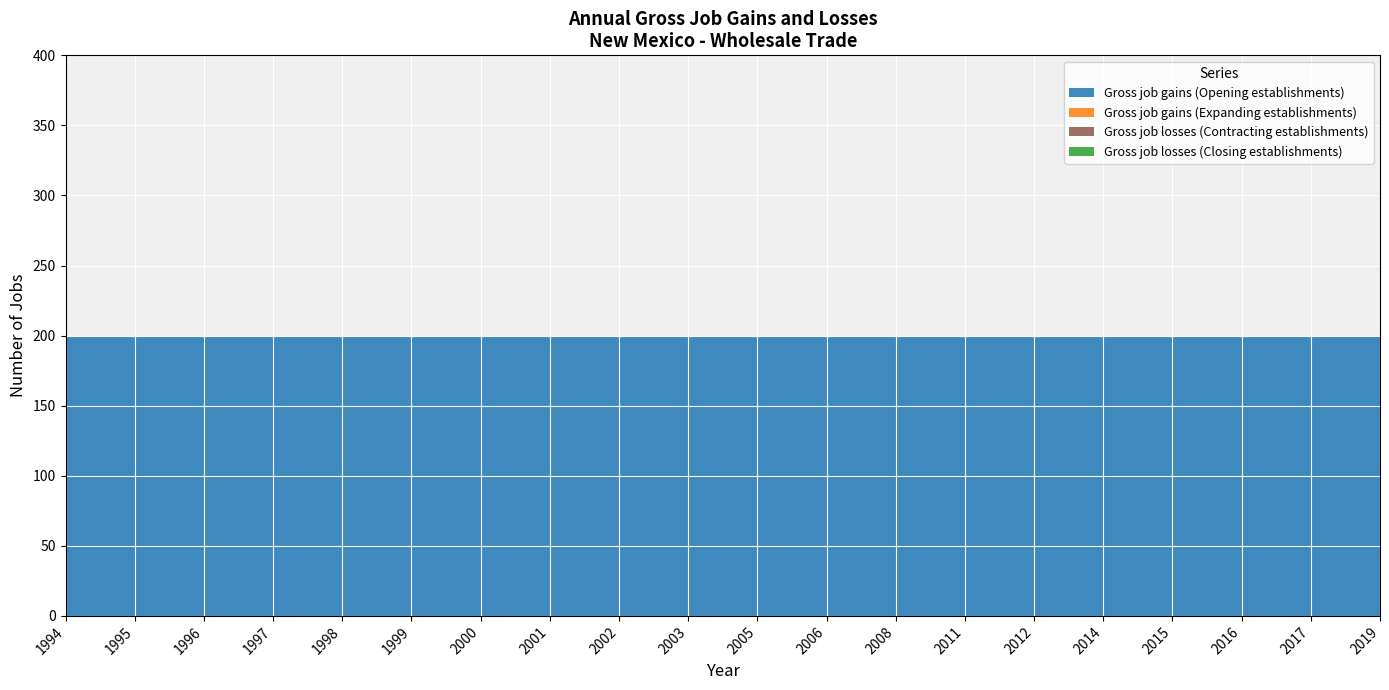

Reading left to right, extract all data points from this chart.

Gross job gains (Opening establishments): 1994=200	1995=200	1996=200	1997=200	1998=200	1999=200	2000=200	2001=200	2002=200	2003=200	2005=200	2006=200	2008=200	2011=200	2012=200	2014=200	2015=200	2016=200	2017=200	2019=200
Gross job gains (Expanding establishments): 1994=0	1995=0	1996=0	1997=0	1998=0	1999=0	2000=0	2001=0	2002=0	2003=0	2005=0	2006=0	2008=0	2011=0	2012=0	2014=0	2015=0	2016=0	2017=0	2019=0
Gross job losses (Contracting establishments): 1994=0	1995=0	1996=0	1997=0	1998=0	1999=0	2000=0	2001=0	2002=0	2003=0	2005=0	2006=0	2008=0	2011=0	2012=0	2014=0	2015=0	2016=0	2017=0	2019=0
Gross job losses (Closing establishments): 1994=0	1995=0	1996=0	1997=0	1998=0	1999=0	2000=0	2001=0	2002=0	2003=0	2005=0	2006=0	2008=0	2011=0	2012=0	2014=0	2015=0	2016=0	2017=0	2019=0